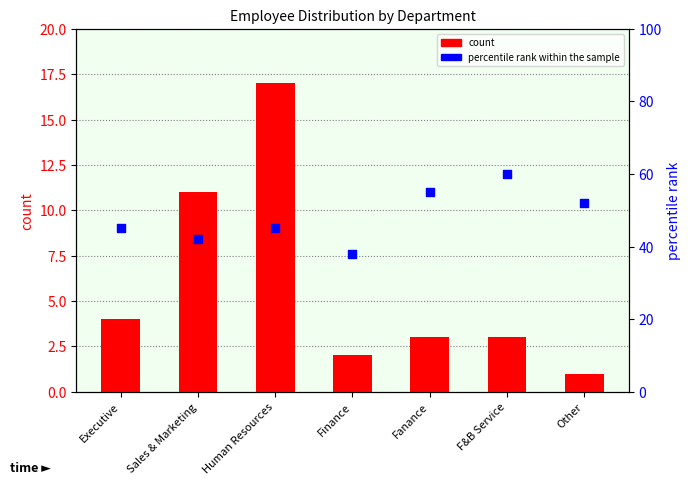

Is the value of count at Fanance greater than the value of percentile rank within the sample at Sales & Marketing?

No